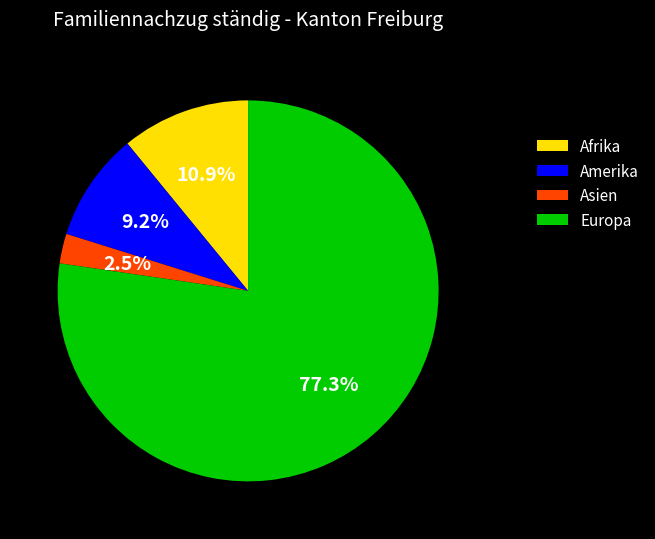

Count the number of slices in the pie.

4